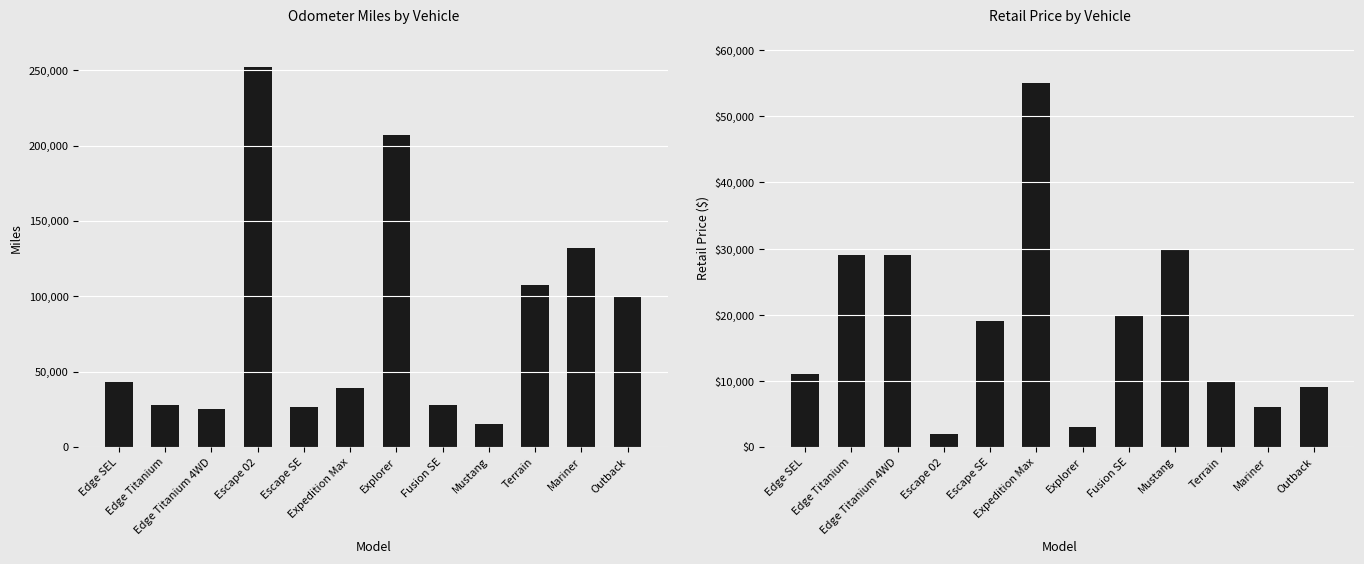

Reading left to right, extract all data points from this chart.

Miles: Edge SEL=43120	Edge Titanium=28021	Edge Titanium 4WD=24957	Escape 02=252325	Escape SE=26178	Expedition Max=38861	Explorer=206988	Fusion SE=27478	Mustang=14881	Terrain=107519	Mariner=131876	Outback=100258
Retail: Edge SEL=10995	Edge Titanium=28995	Edge Titanium 4WD=28995	Escape 02=1995	Escape SE=18995	Expedition Max=54995	Explorer=2995	Fusion SE=19995	Mustang=29995	Terrain=9995	Mariner=5995	Outback=8995